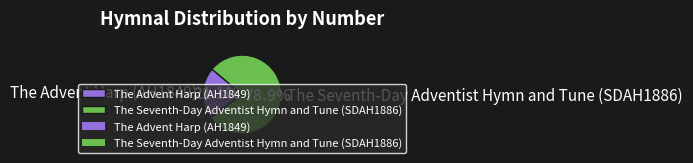

True or false: The Advent Harp (AH1849) accounts for 27% of the total.

False